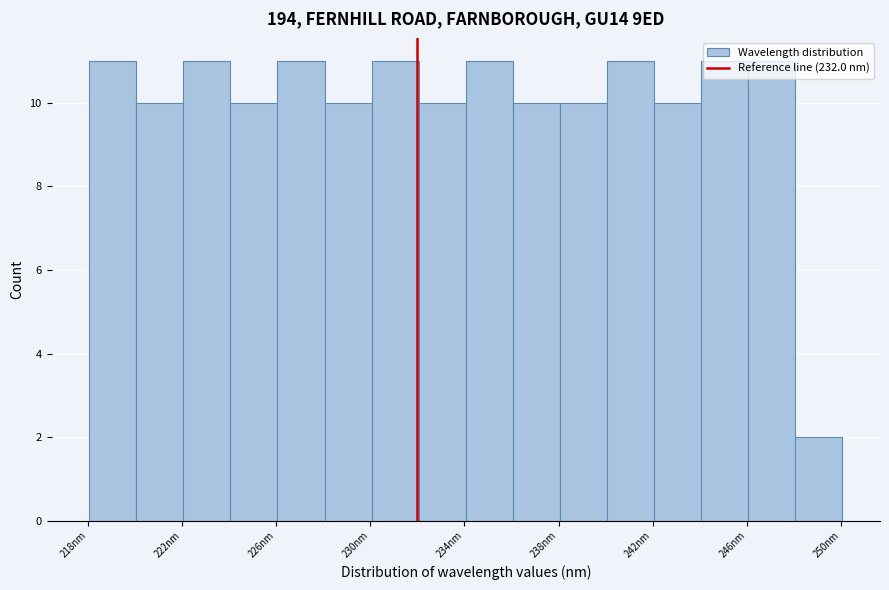

How tall is the bar that spans 232 to 234 on the x-axis? Neither the bar edges nor the heights are printed on the chart, so give them approximately, as read against the axes.

10